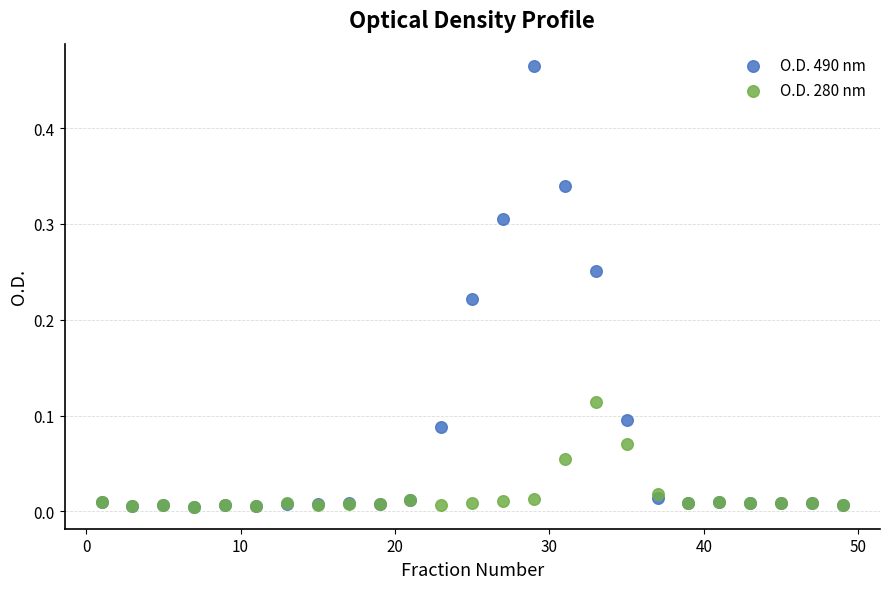

What are all the series names shown in the legend?

O.D. 490 nm, O.D. 280 nm